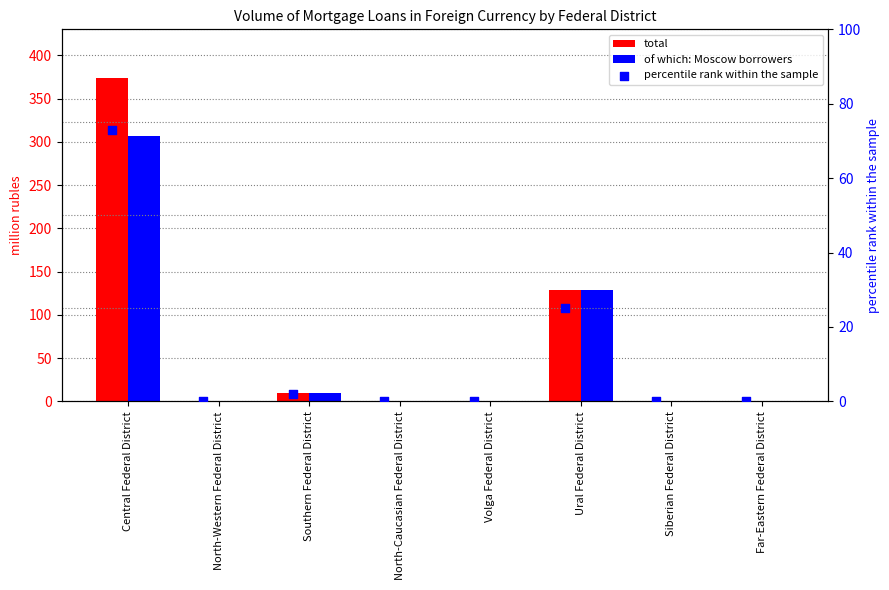

At how many categories does at least one series exceed 358?

1